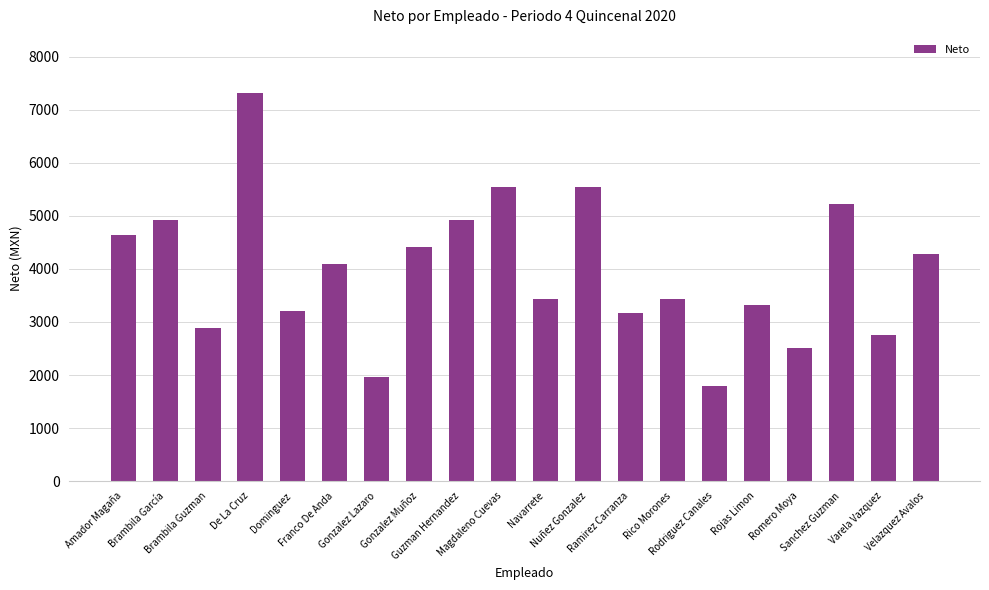

What is the difference between the second highest and minimum values?

3755.4